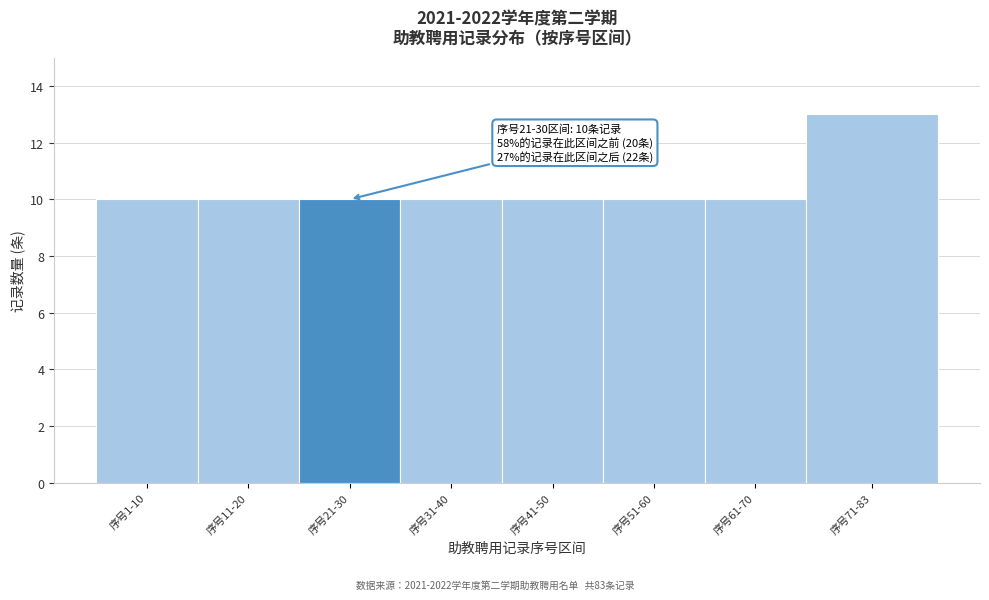

Reading right to left, transcribe all the data shown in this chart.

13	10	10	10	10	10	10	10